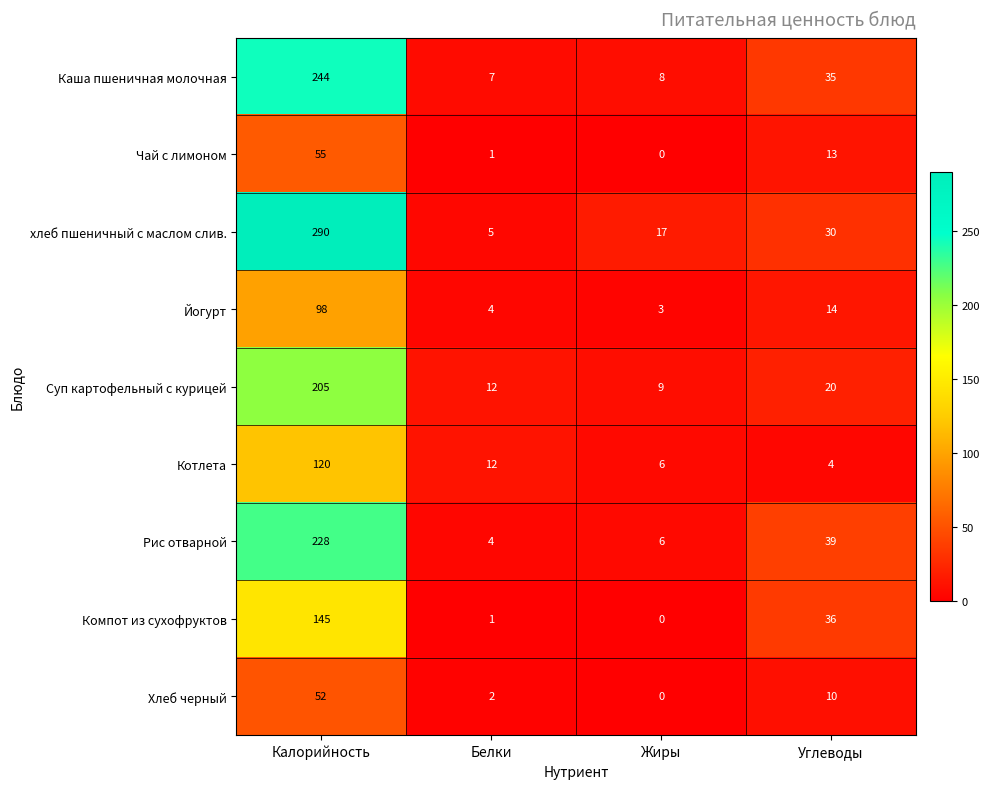

What is the approximate value of Рис отварной at Белки?

4